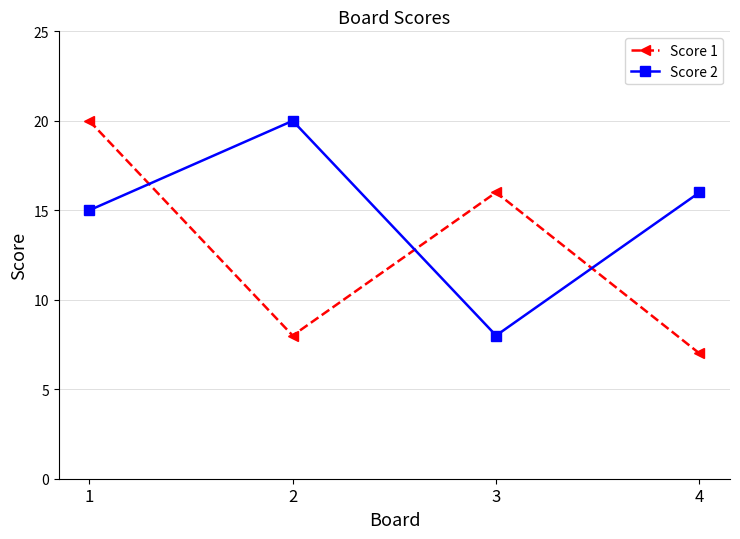

How many intersections are there between Score 1 and Score 2?

3